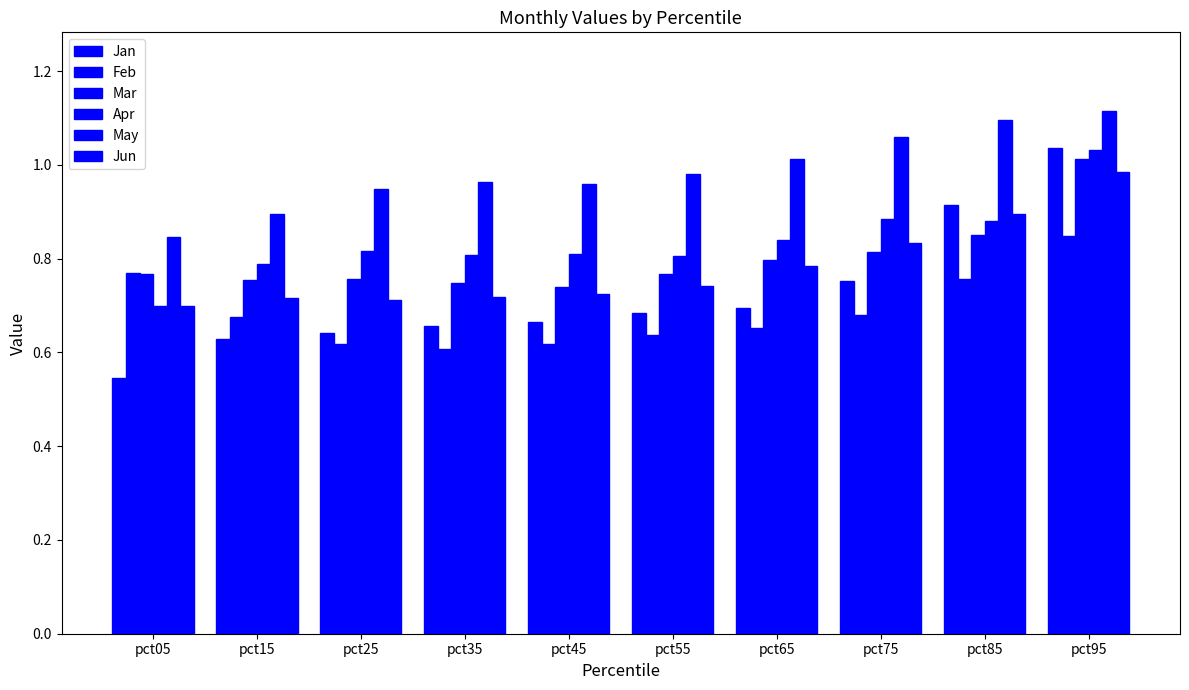

What is the difference between the maximum and minimum values in the Apr series?

0.3